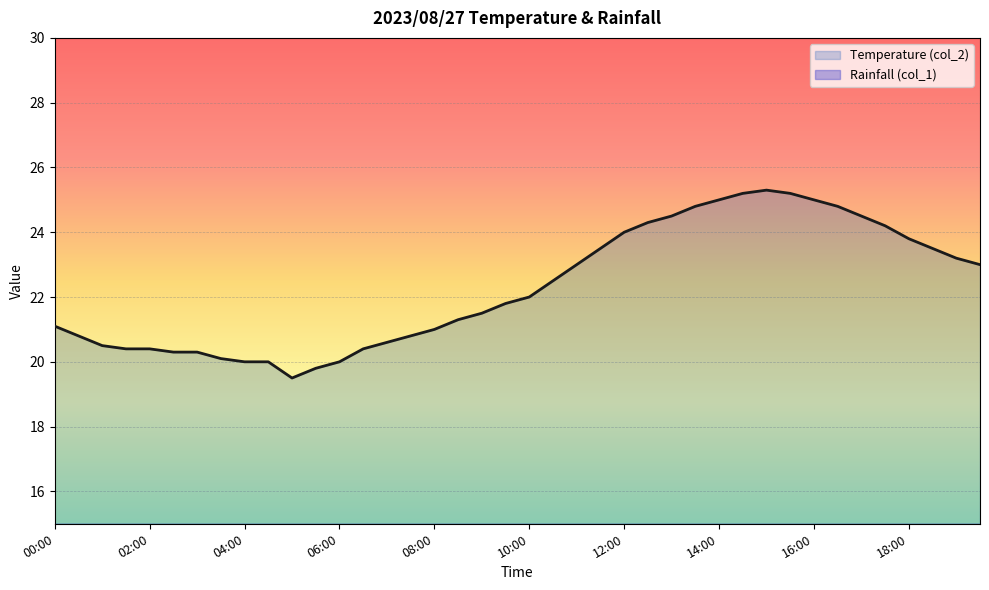

What position from the left is 18:30?

38